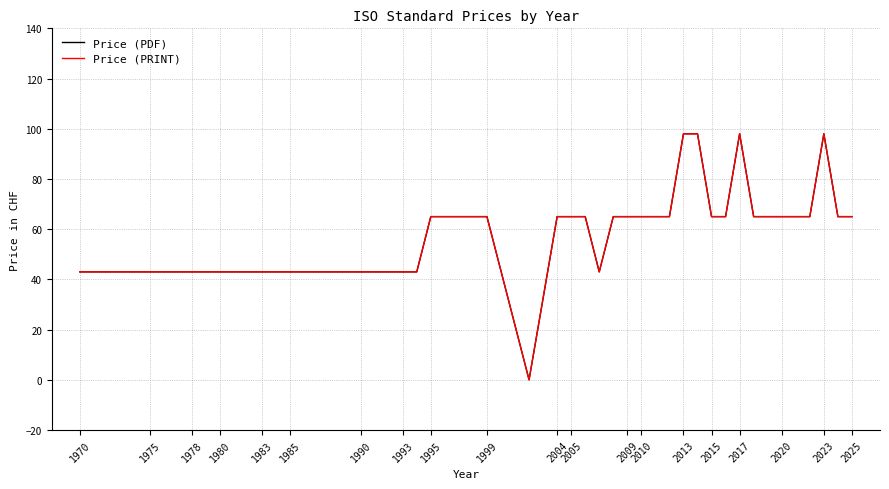

Is this an area chart (filled region under the line)?

No